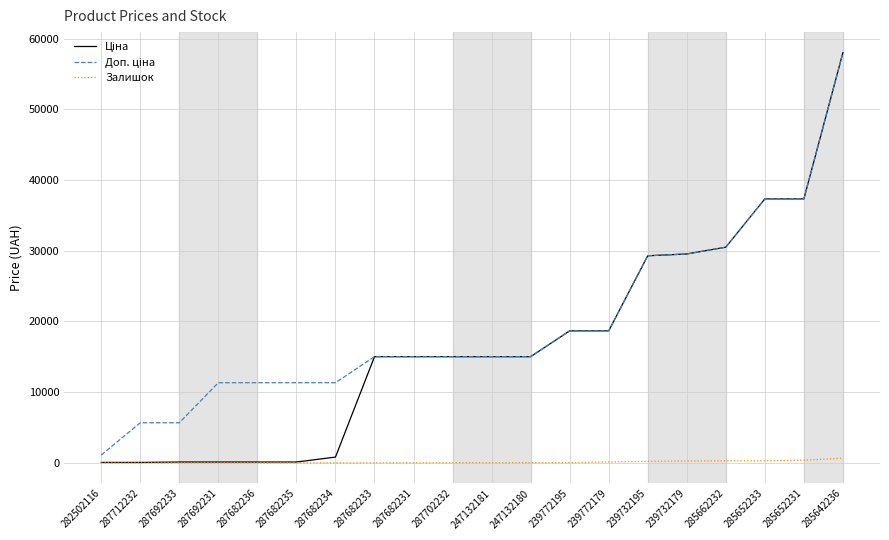

Is it true that Залишок equals 0.0 at 287712232?

True